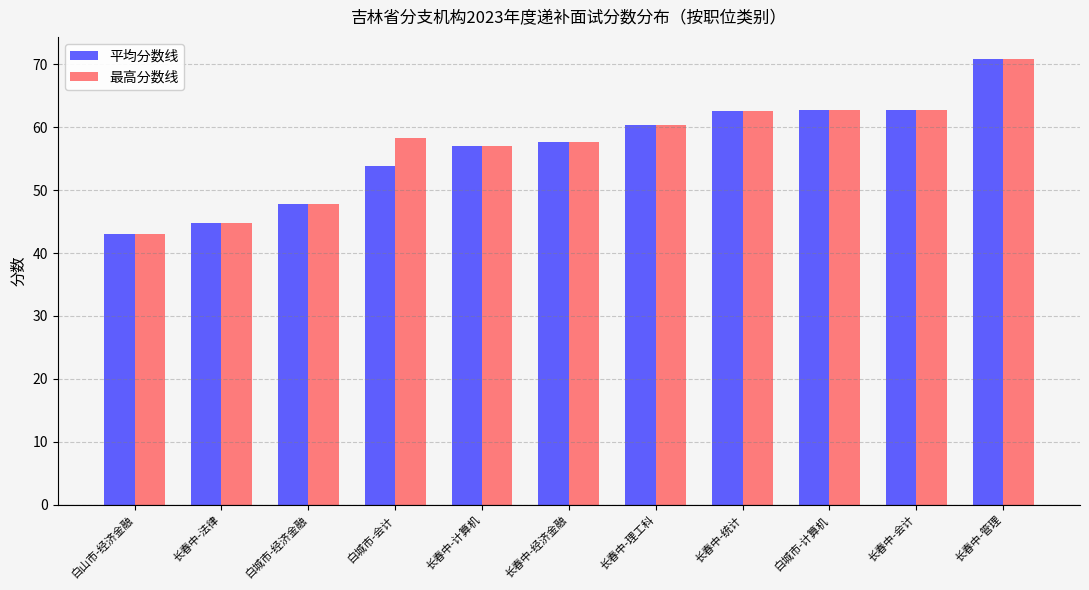

What is the lowest value of the 最高分数线 series?

43.0